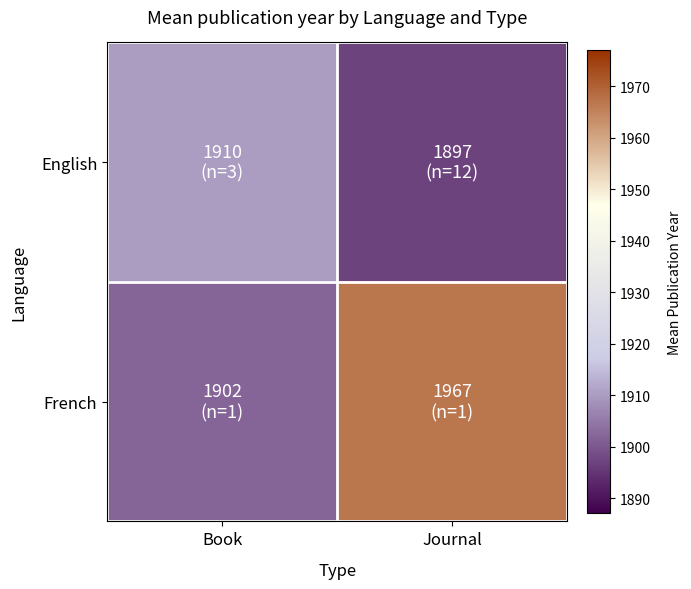

Reading left to right, transcribe all the data shown in this chart.

English: Book=1910	Journal=1897
French: Book=1902	Journal=1967